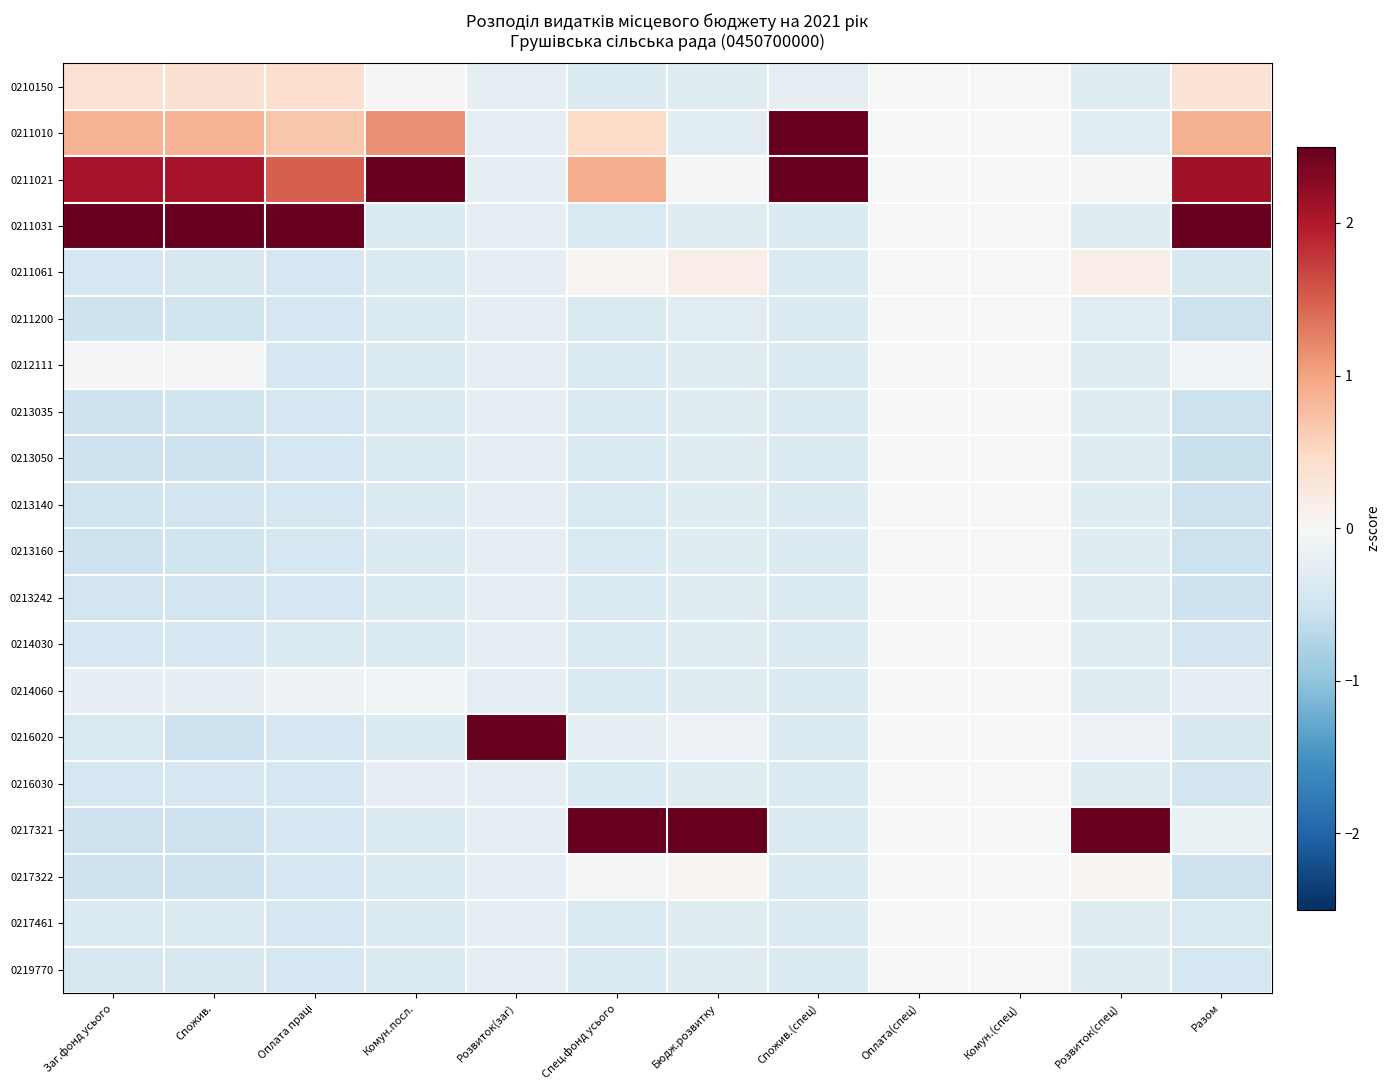

At which category is the sum across all series the highest?

Бюдж.розвитку